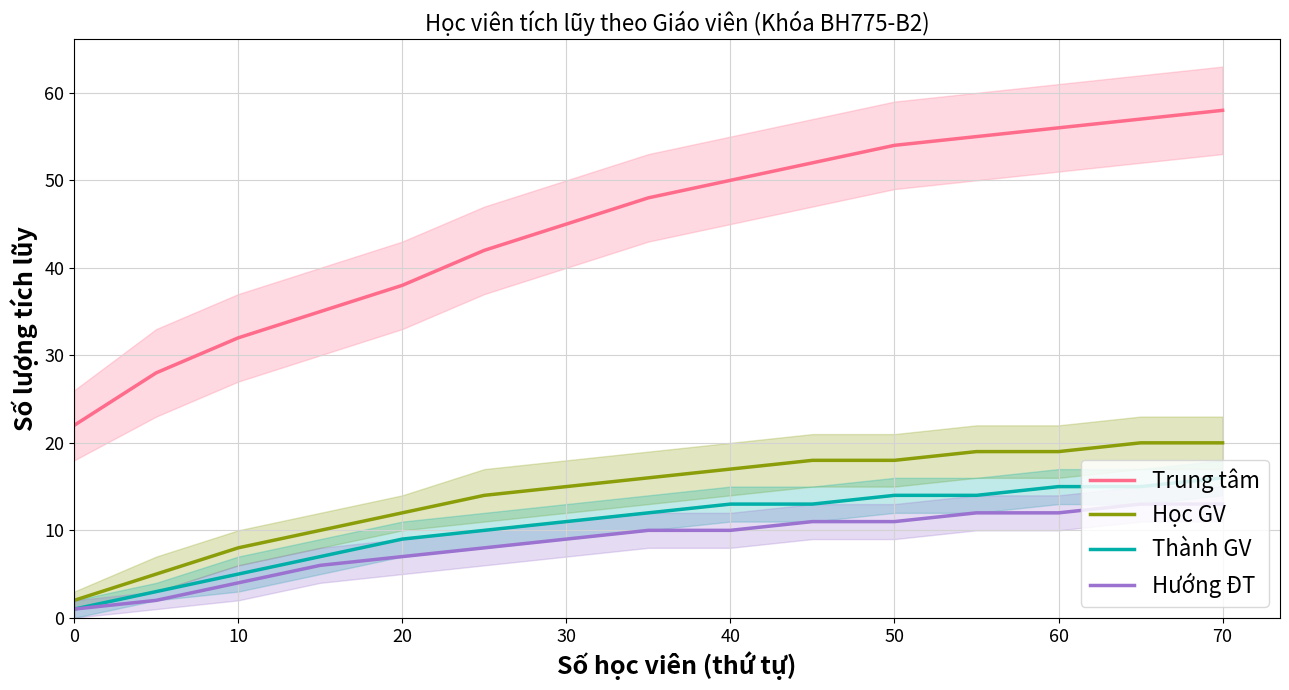

Is this an area chart (filled region under the line)?

No